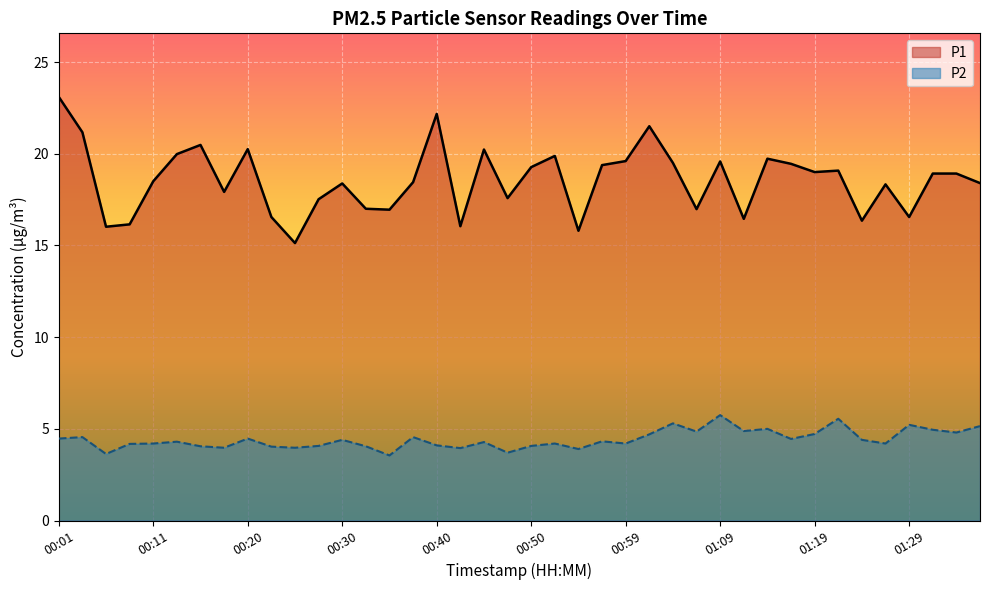

At which category does P2 reach its first local peak?

00:03